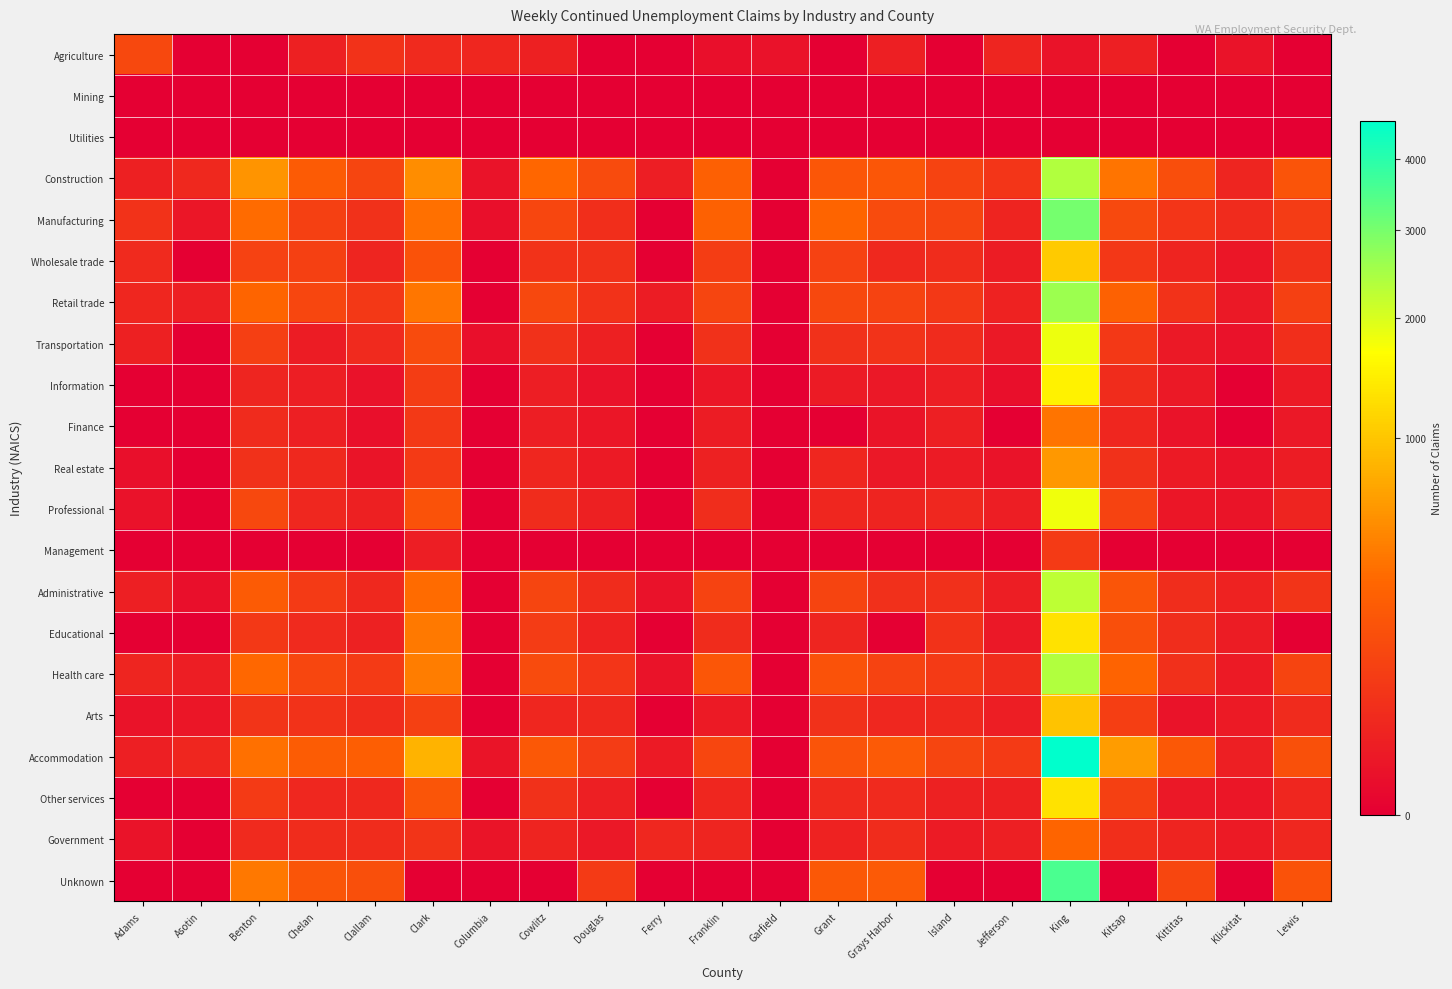

How many categories are shown in the chart?

21